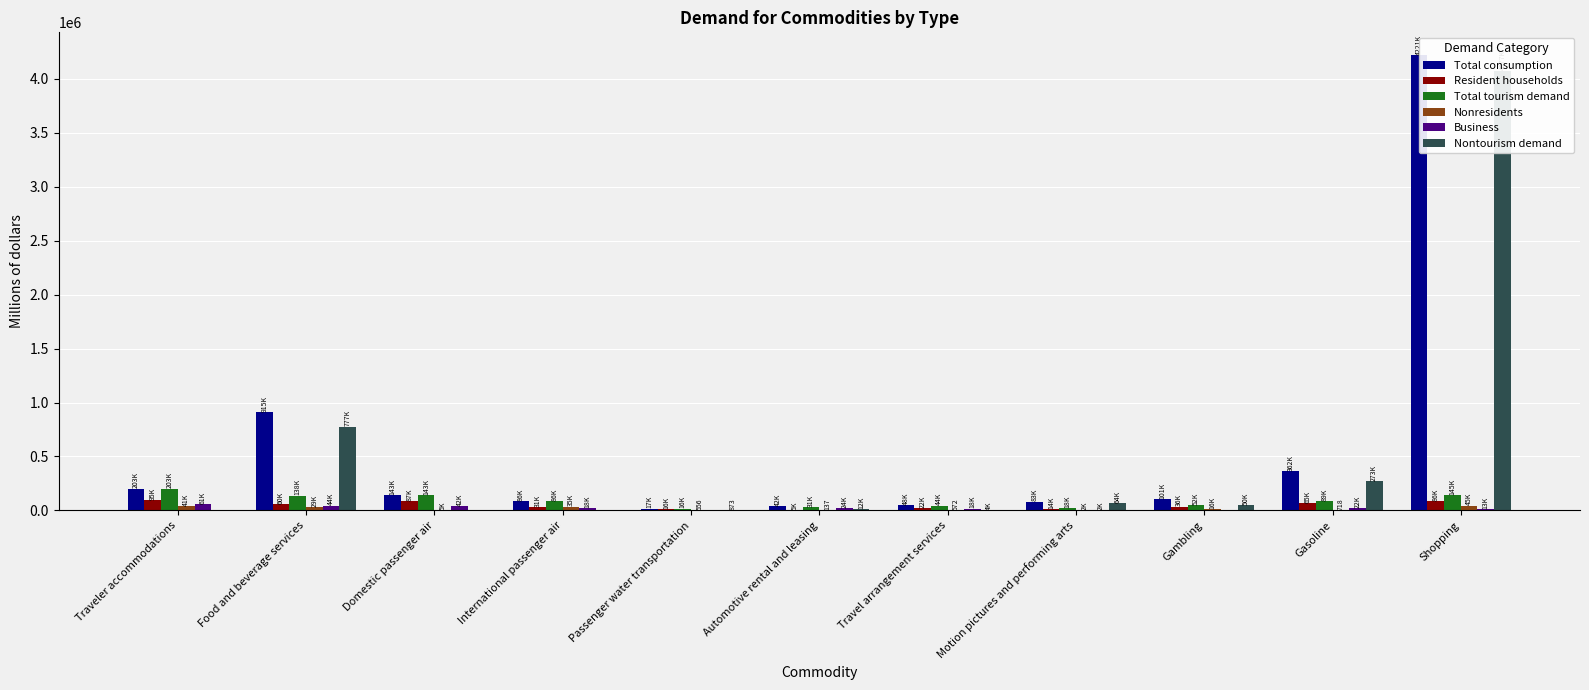

Reading left to right, list all the values displayed in this chart.

Total consumption: 202790	915111	142835	85554	17056	42398	47530	82712	101392	361989	4221167
Resident households: 95192	59900	87294	31035	15627	5482	21527	14358	35765	65103	85520
Total tourism demand: 202790	137810	142835	85554	16183	30644	43902	18384	51586	89266	144611
Nonresidents: 40825	29129	4666	35075	556	137	572	1840	15821	718	44727
Business: 61387	44431	41545	18315	0	24182	17741	2187	0	22389	12887
Nontourism demand: 0	777301	0	0	873	11753	3627	64328	49806	272722	4076556